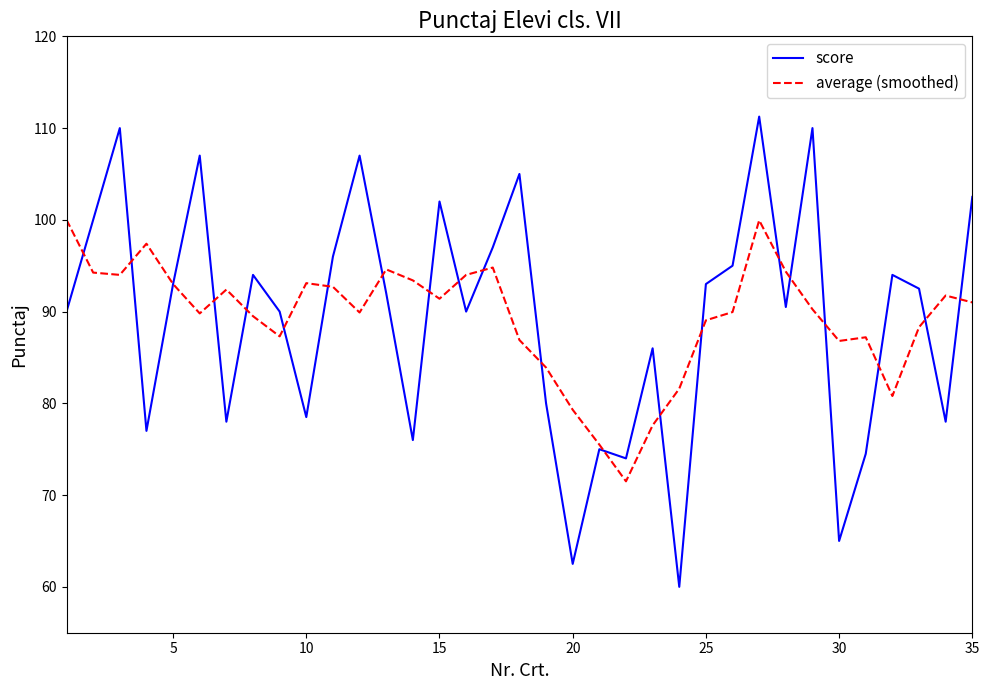

What is the lowest value of the score series?

60.0